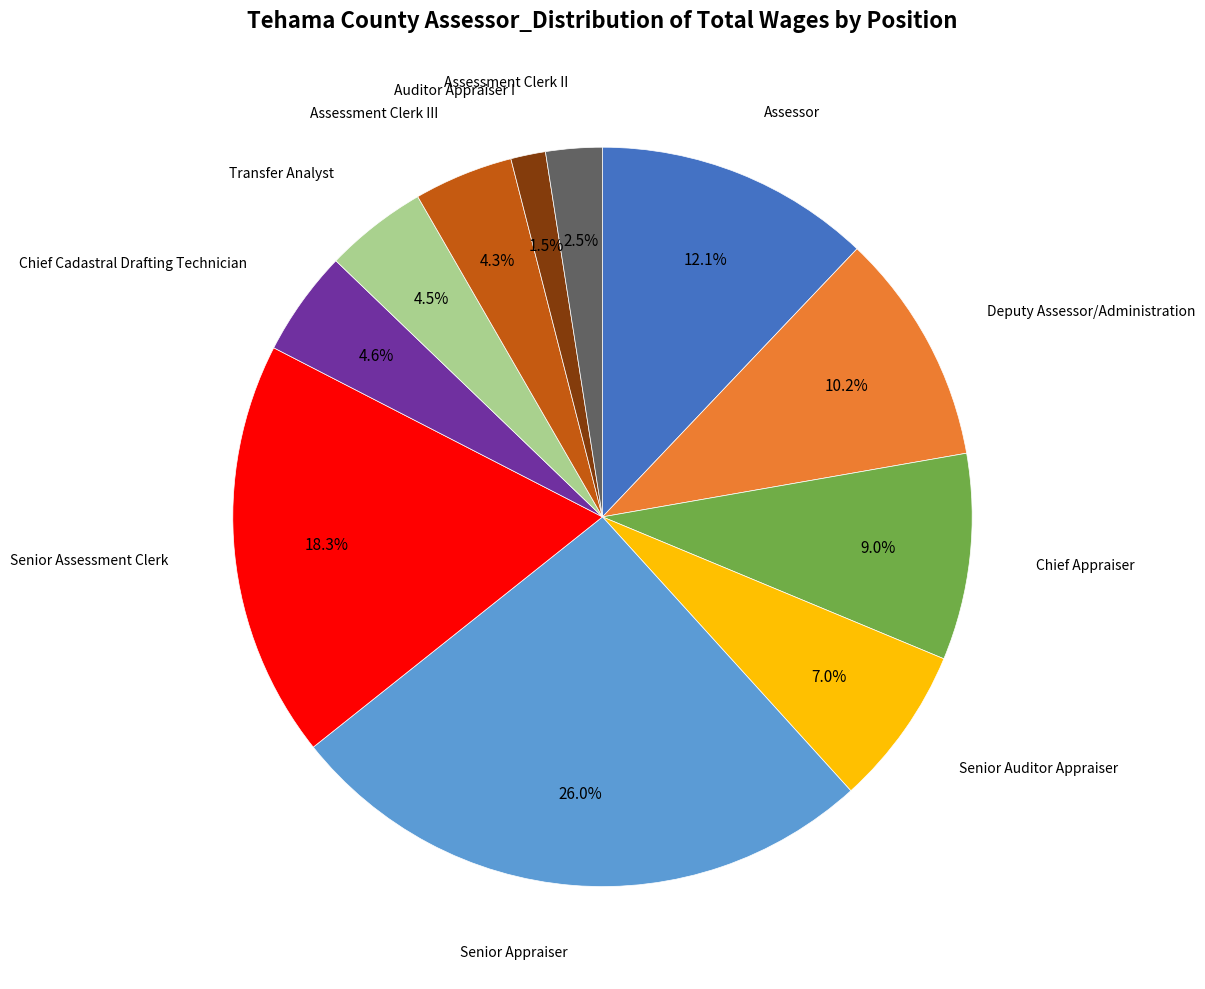

The Assessment Clerk III slice represents 4% of the pie. True or false?

True